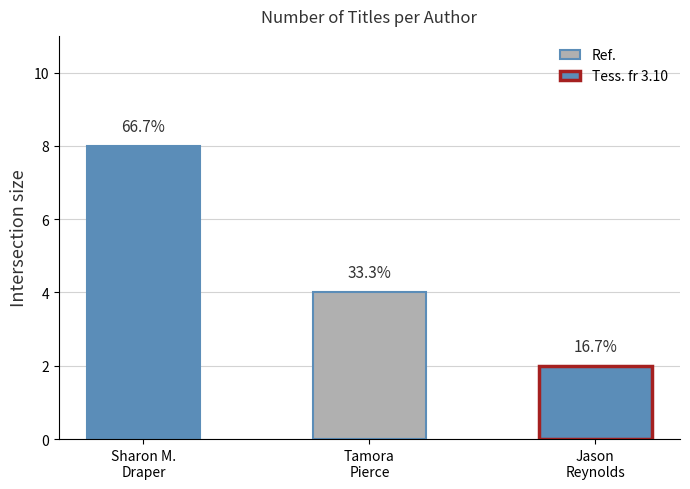

List the labels in order of value, smallest first.

Jason Reynolds (403685768), Tamora Pierce (707073), Sharon M. Draper (706340)